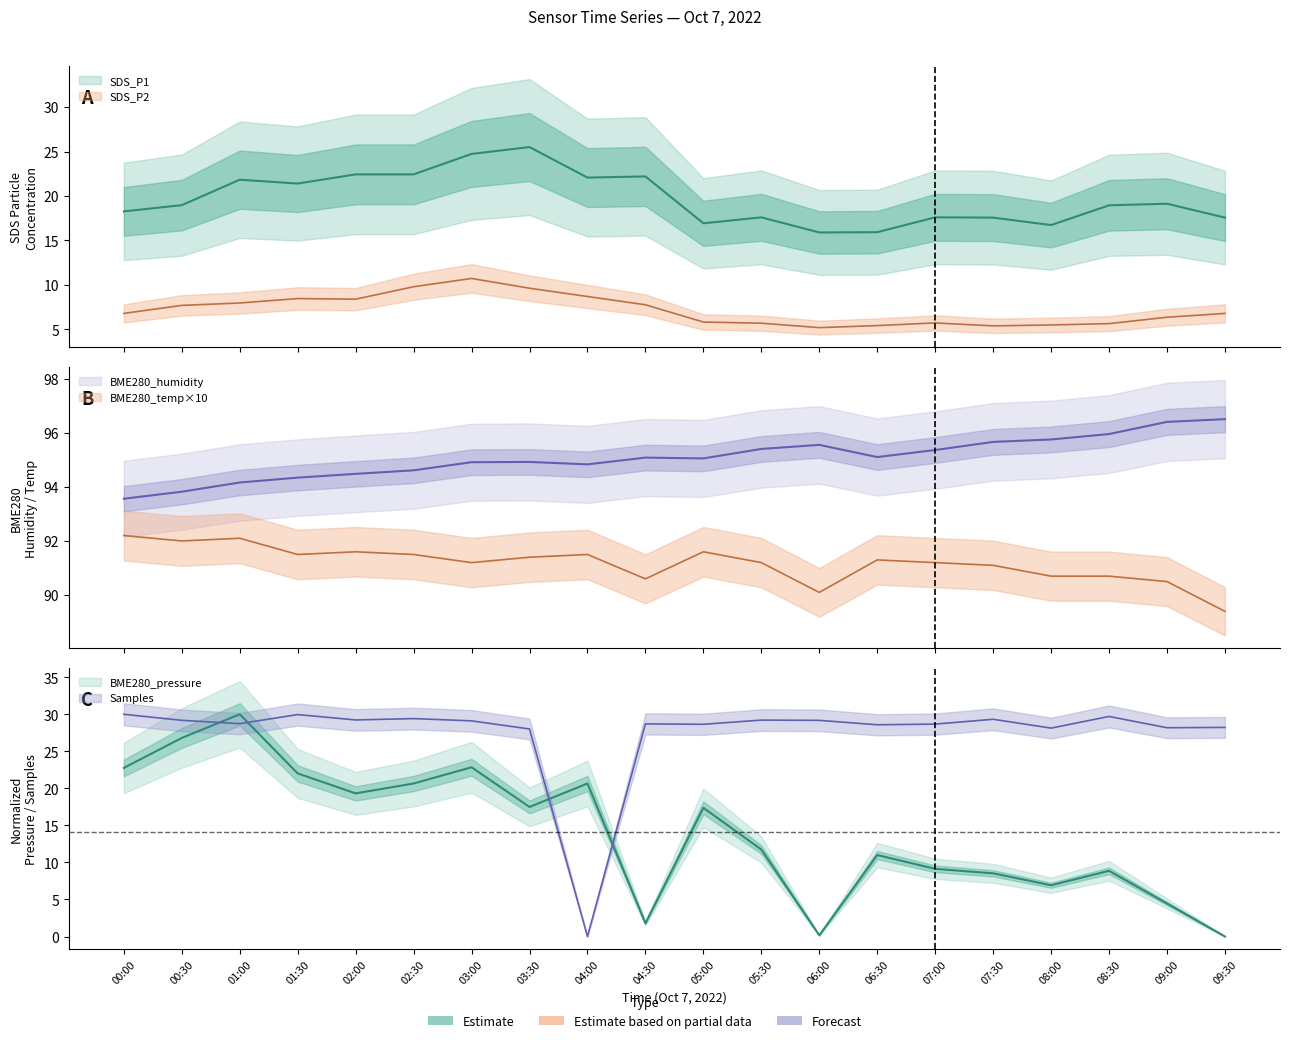

What is the total value across all series at 07:30?

247.6